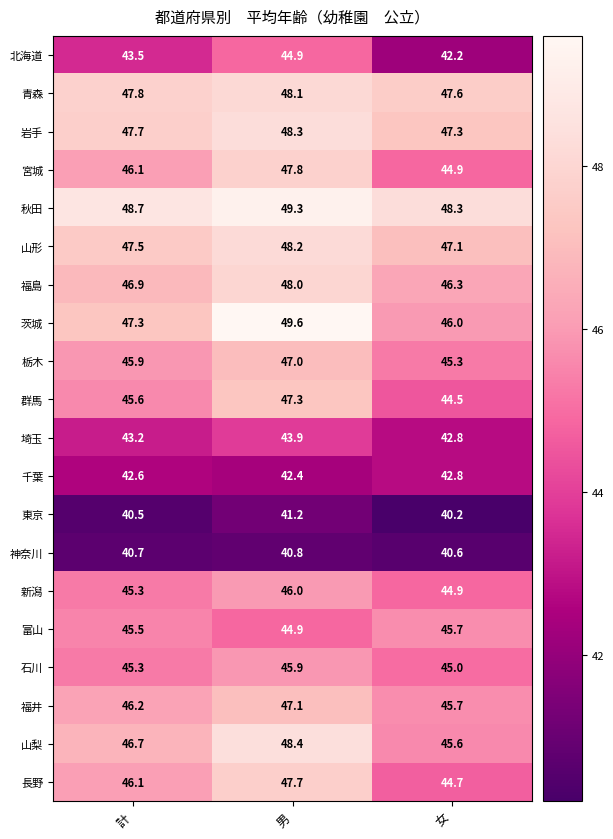

What is the approximate value of 群馬 at 女?

44.5